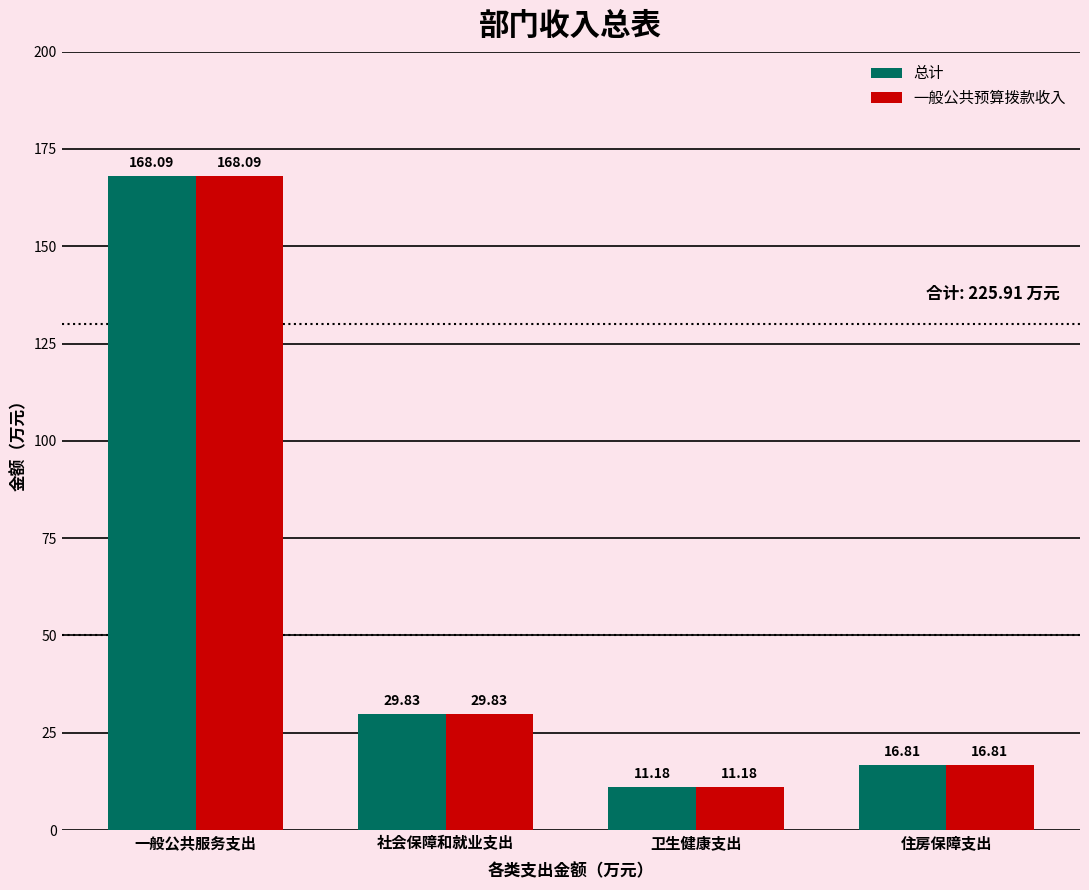

At which label does 一般公共预算拨款收入 reach its minimum?

卫生健康支出